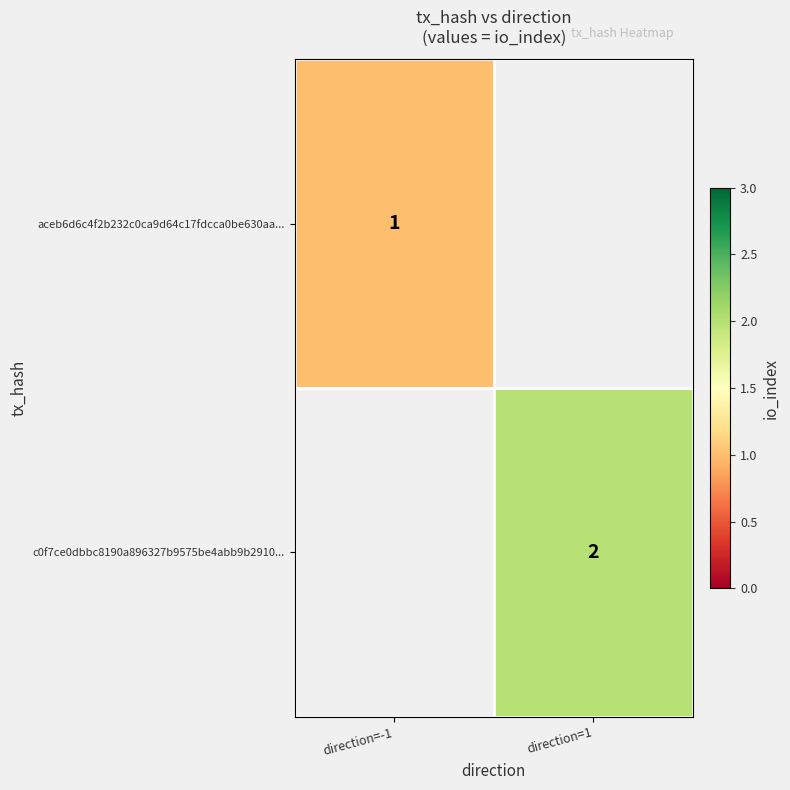

The value of aceb6d6c4f2b232c0ca9d64c17fdcca0be630aa... at direction=-1 is 0. True or false?

False